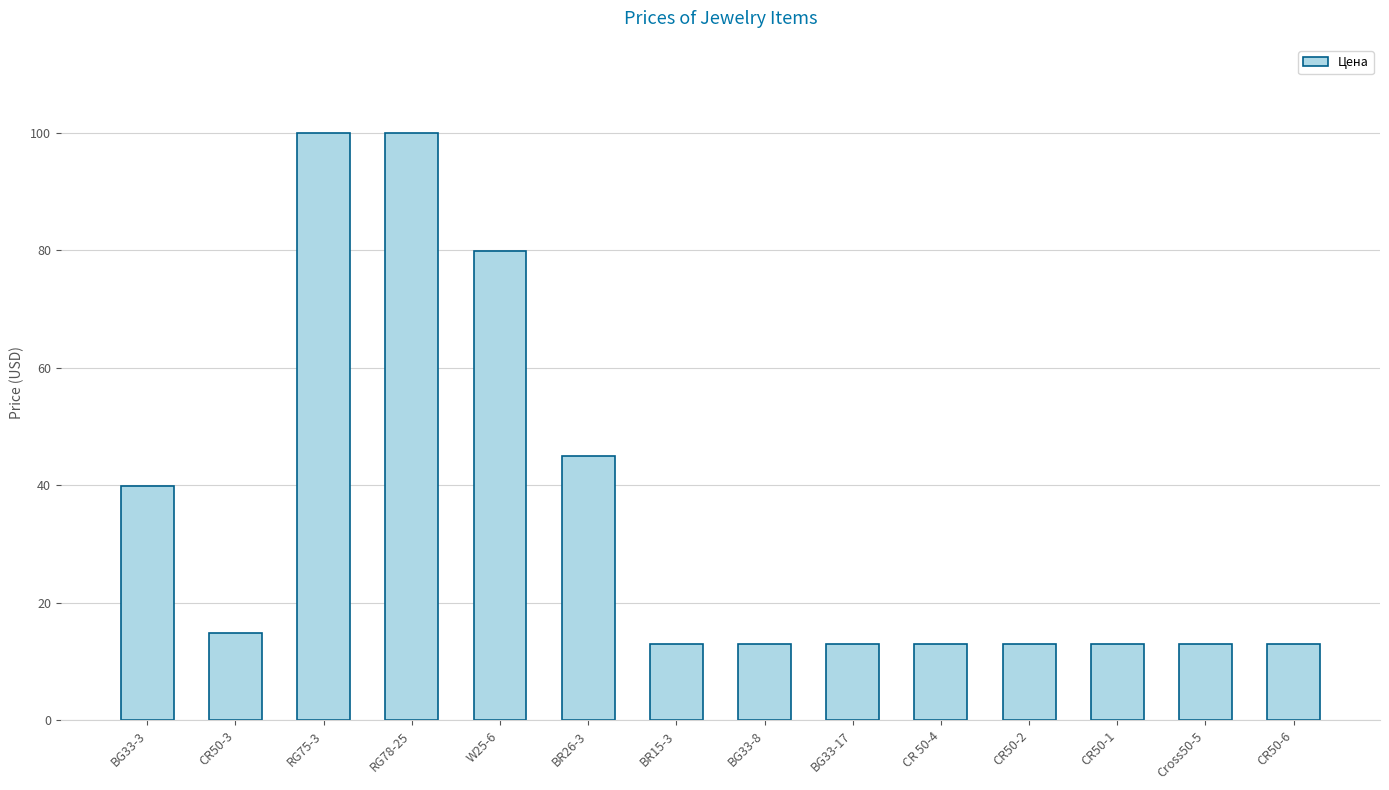

What is the sum of all values?

483.3